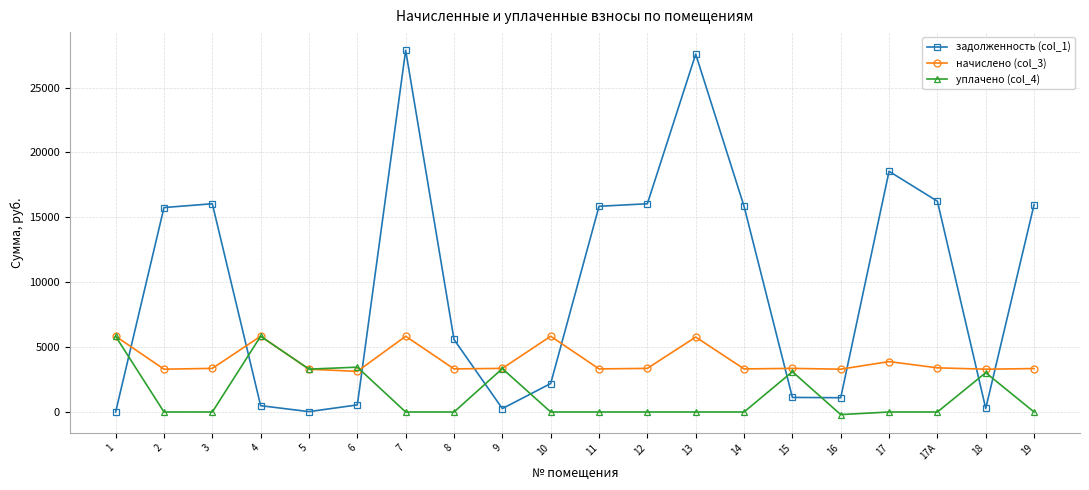

What is the minimum value shown in the chart?

-200.0